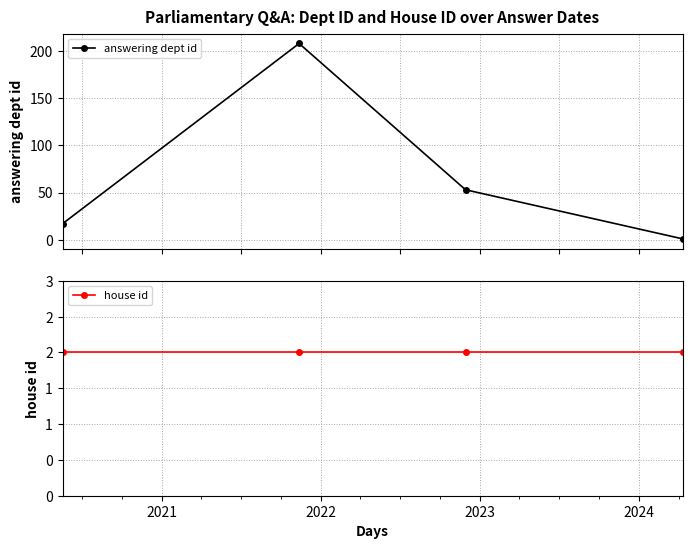

How many categories are shown in the chart?

4